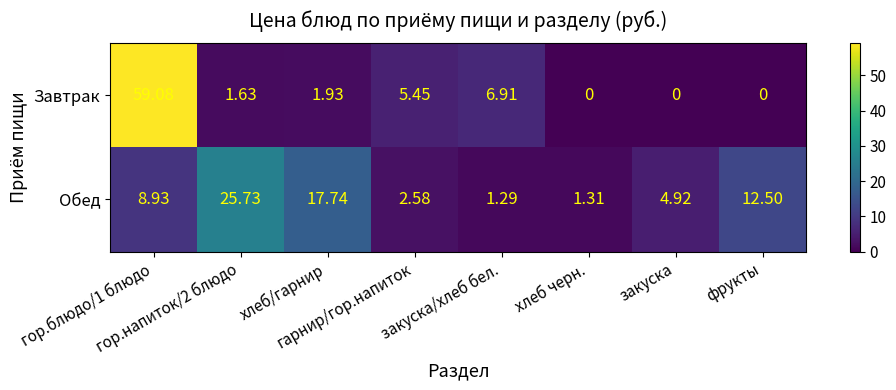

Which series has the widest spread of values?

Завтрак